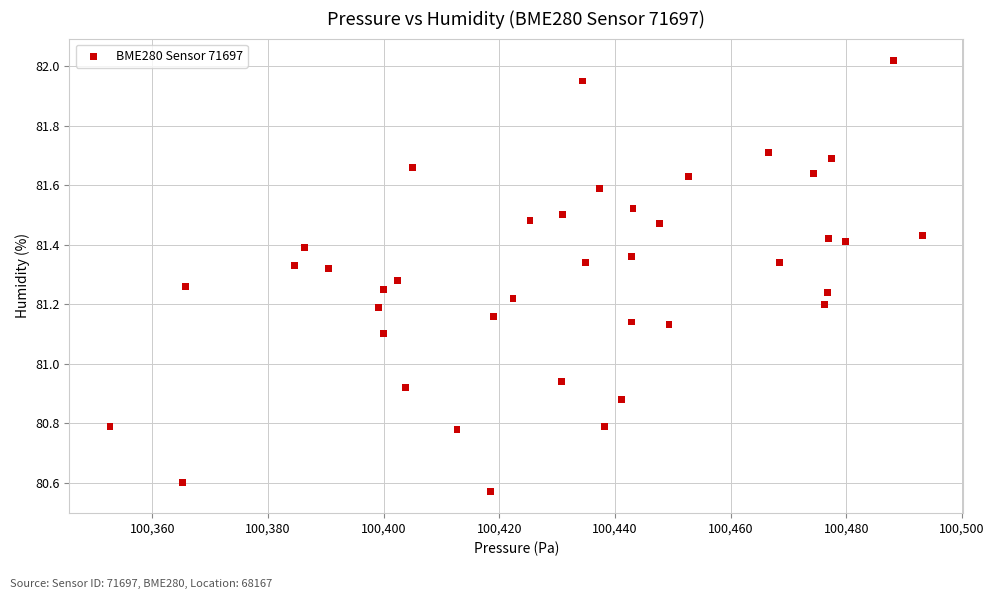

What is the range of X values (max minus min)?

140.5